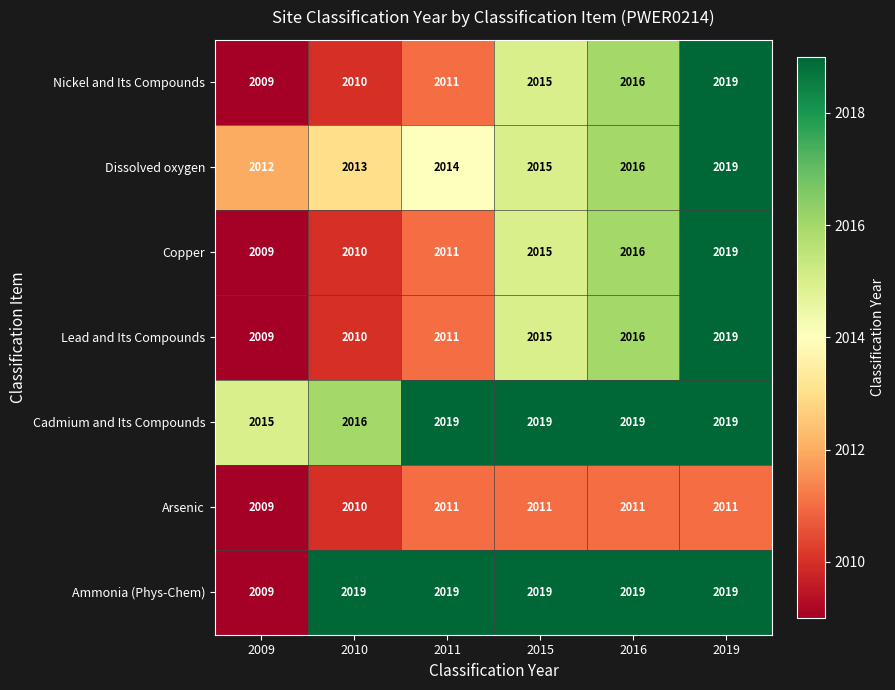

What is the maximum value shown in the chart?

2019